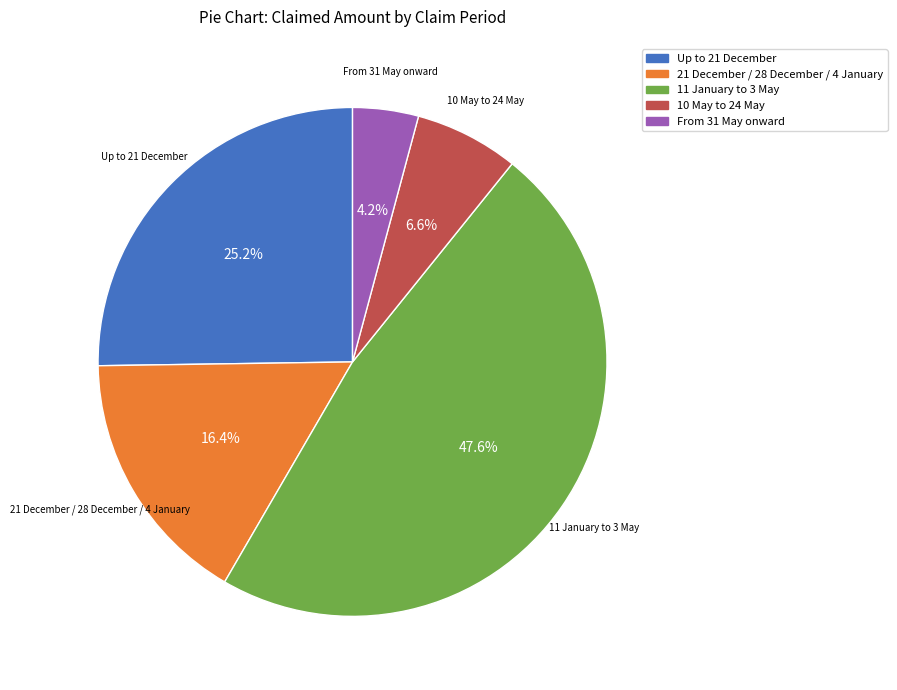

To the nearest percent, what is the average slice percentage?

20%